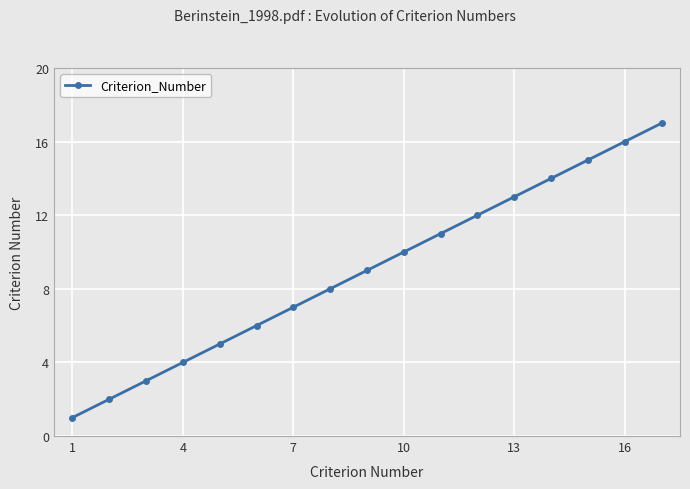

True or false: the data has more than 2 interior local peaks.

False